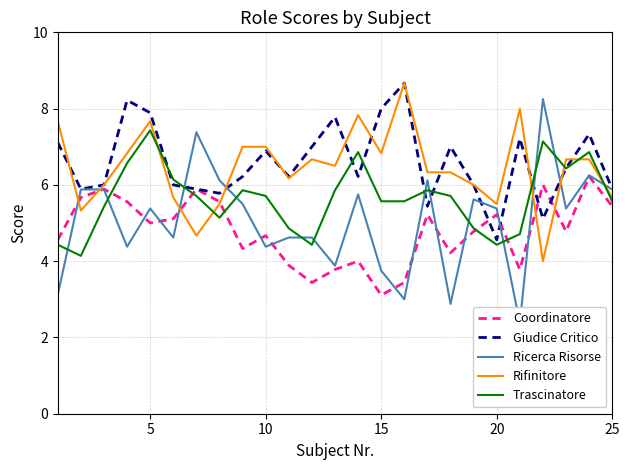

What is the average value of the Coordinatore series?

4.8